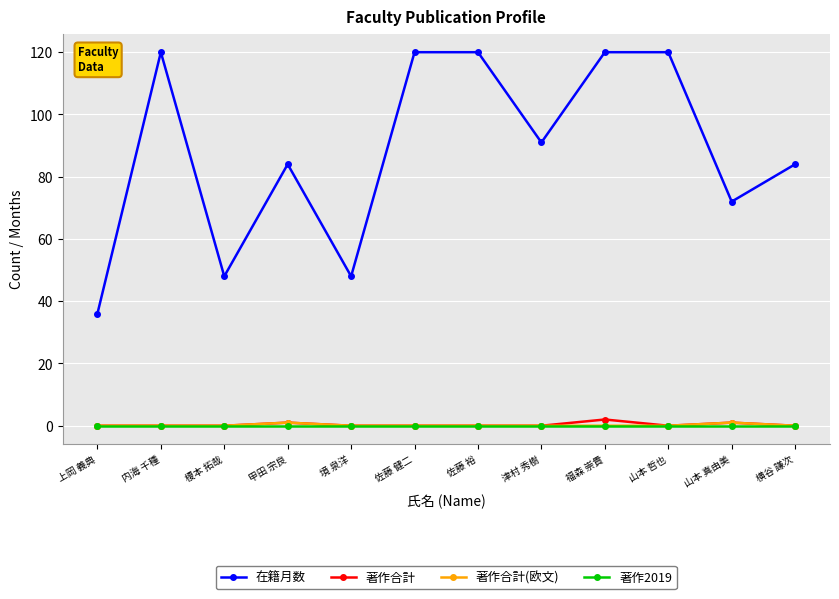

What is the label of the 1st point from the left?

上岡 義典